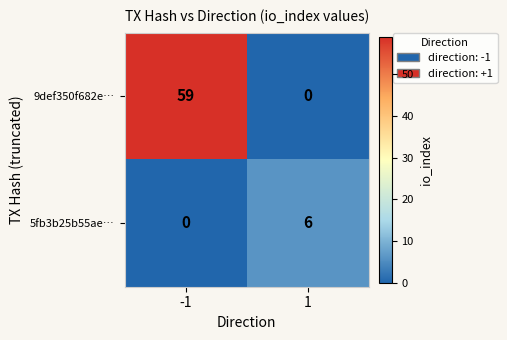

What is the total value across all series at 1?

6